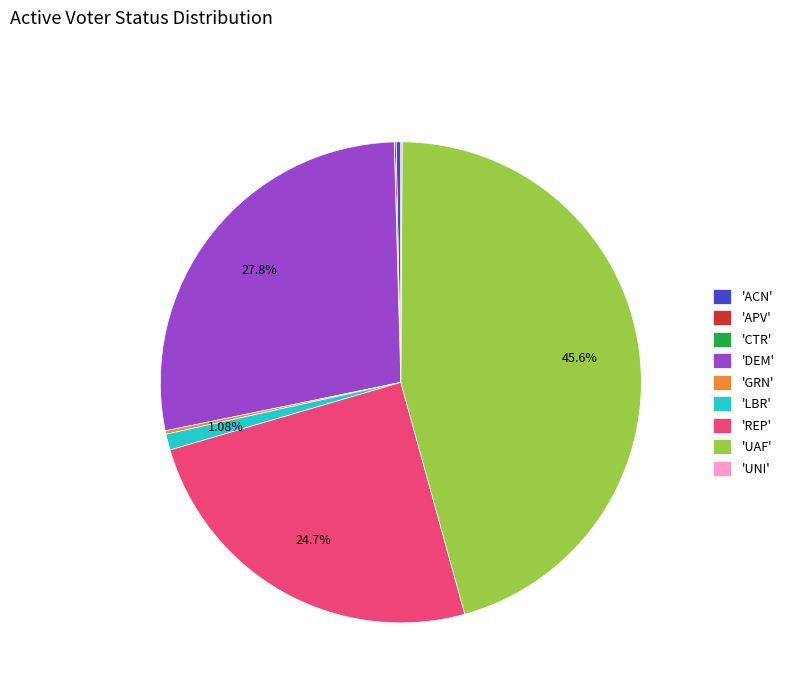

Which category has the biggest portion of the pie?

'UAF'